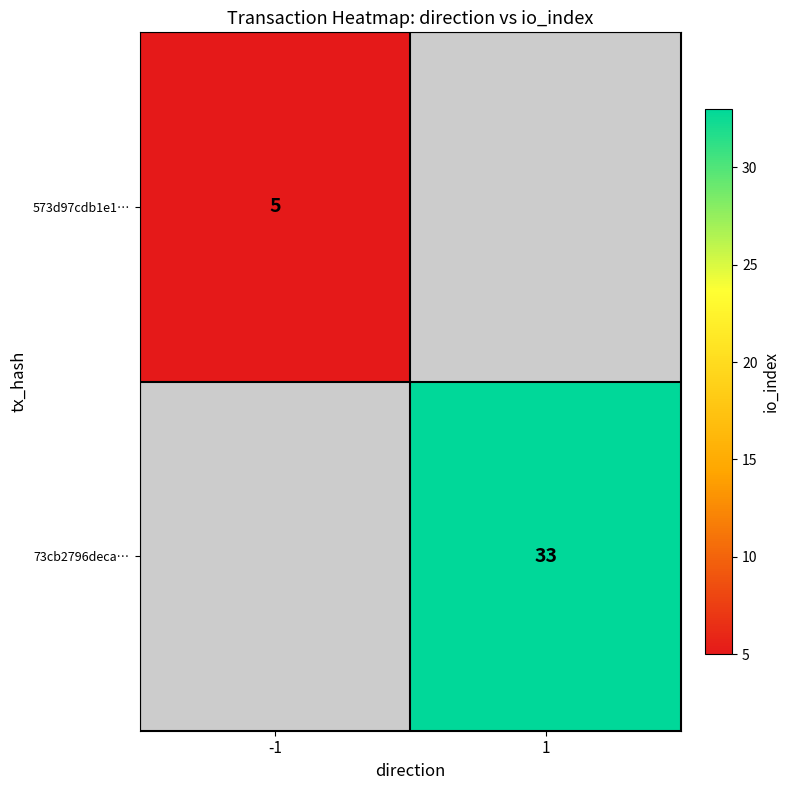

The 573d97cdb1e1… series shows 8 at -1. True or false?

False